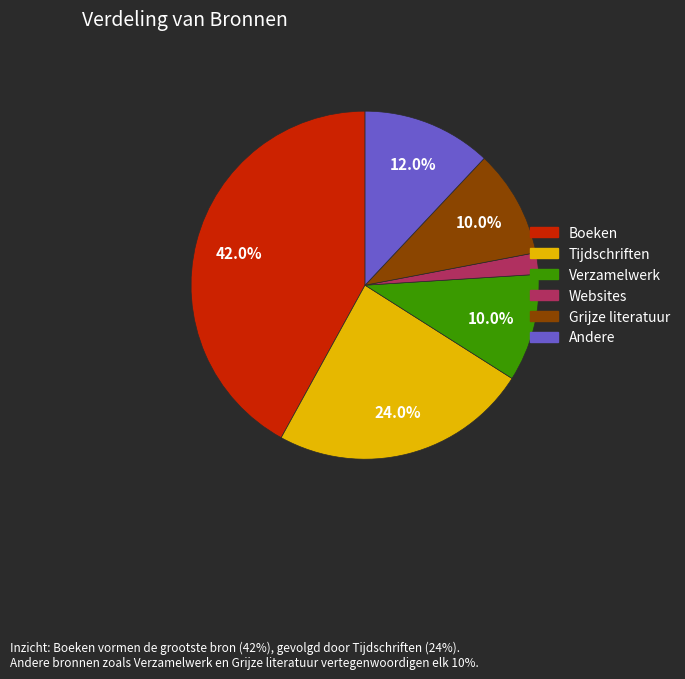

Which has a higher value, Tijdschriften or Boeken?

Boeken